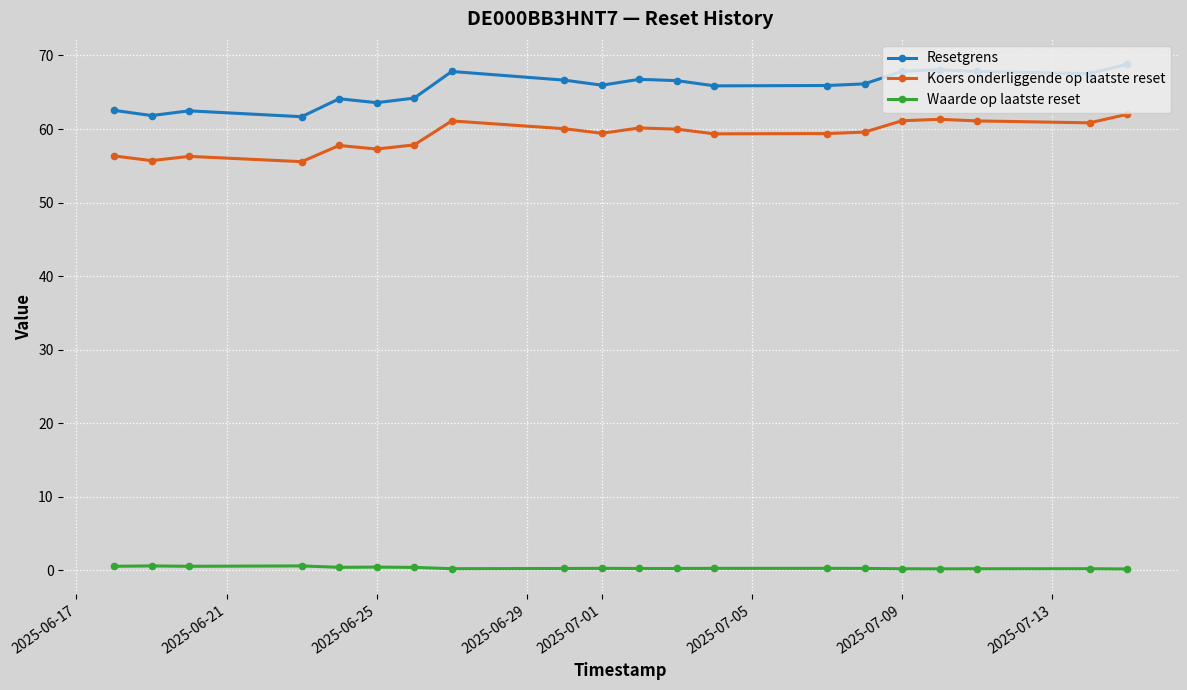

True or false: Resetgrens and Waarde op laatste reset intersect in this chart.

False